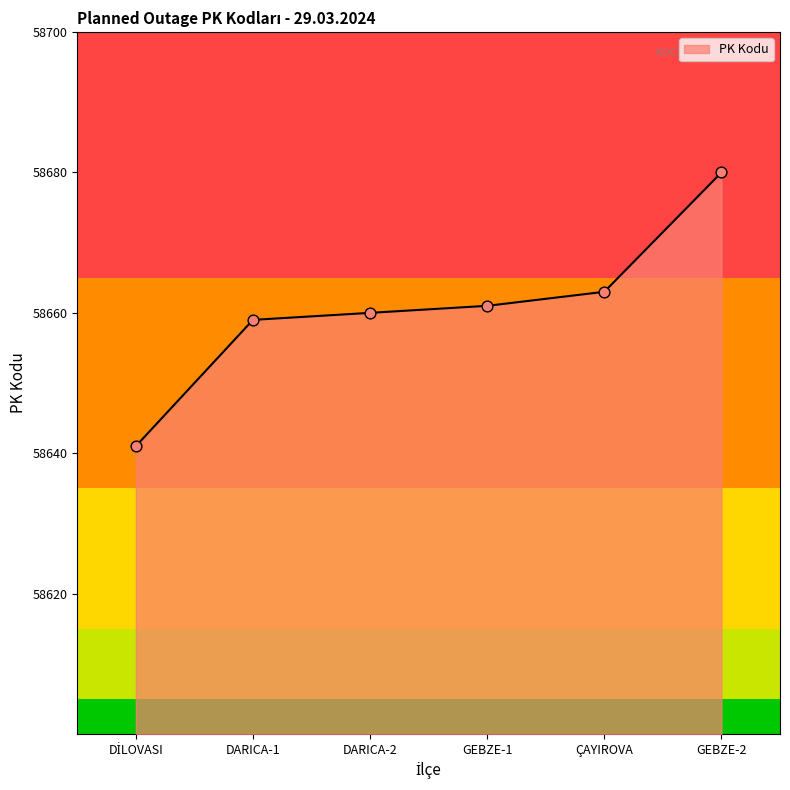

Approximately how many times larger is the value at ÇAYIROVA compared to GEBZE-1?

1.0